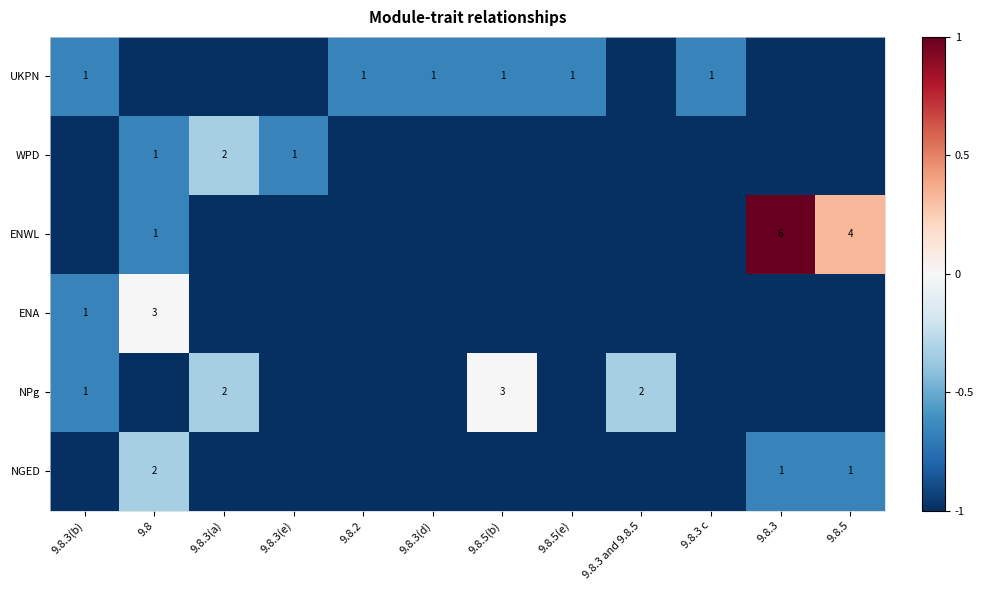

At which category is the sum across all series the highest?

9.8